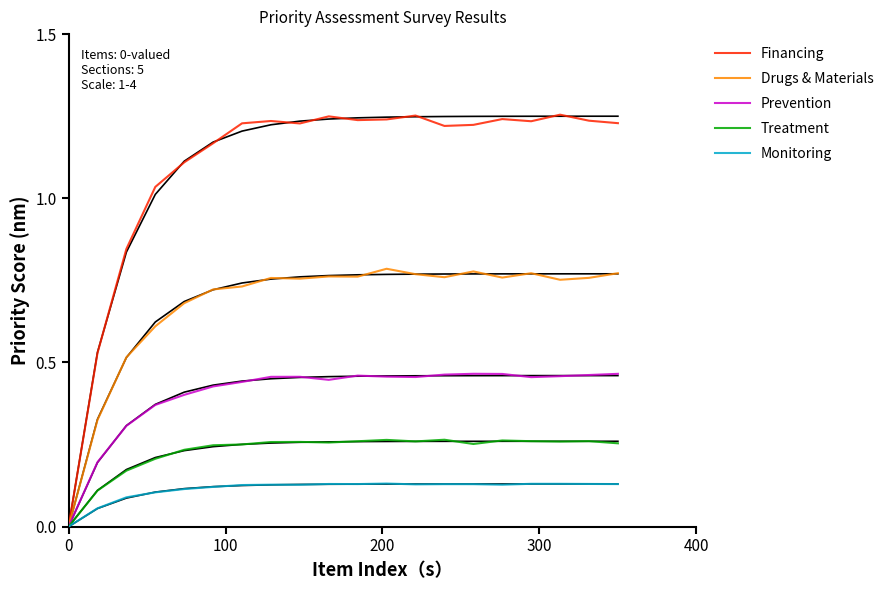

How many lines are shown in the chart?

5